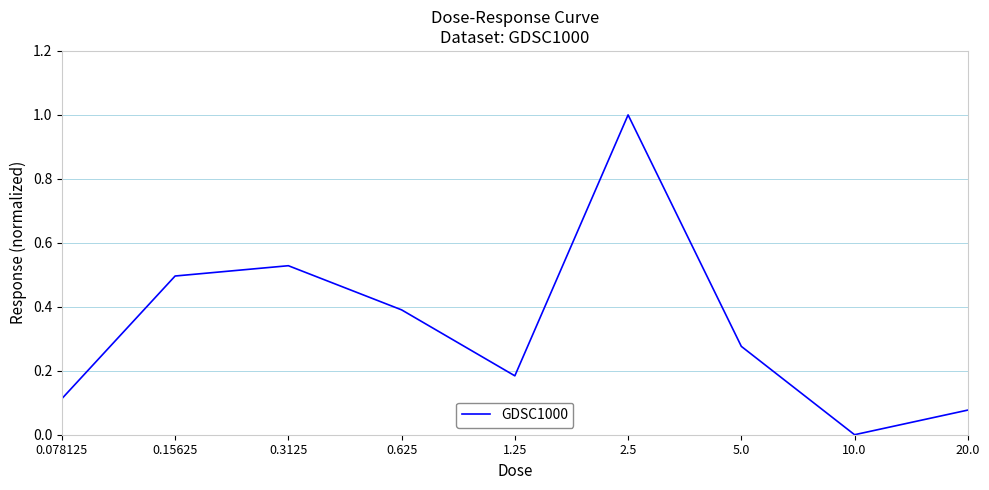

Which category has the lowest value across all series?

10.0